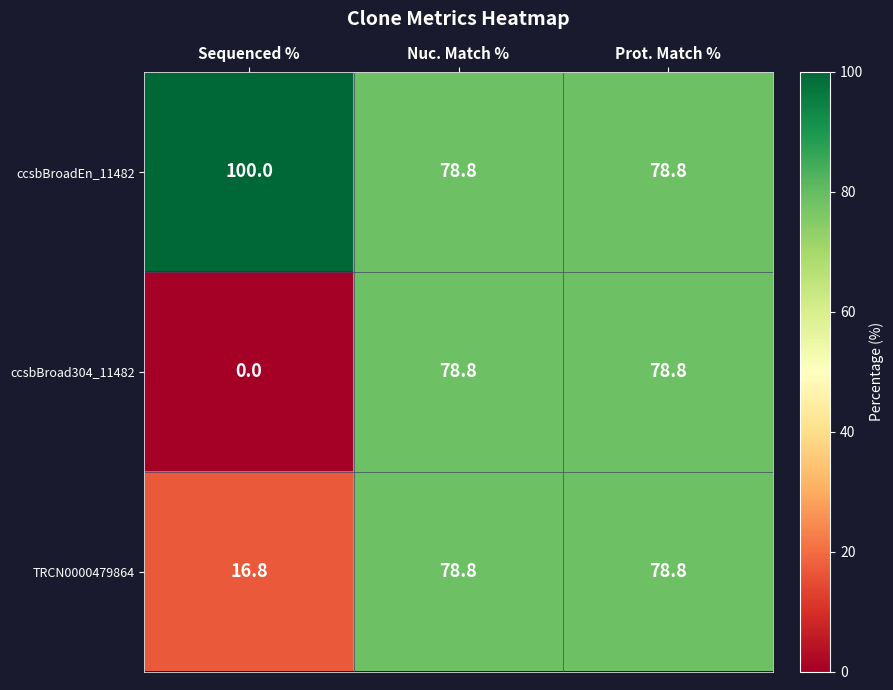

List the series in order of their overall mean, lowest first.

ccsbBroad304_11482, TRCN0000479864, ccsbBroadEn_11482